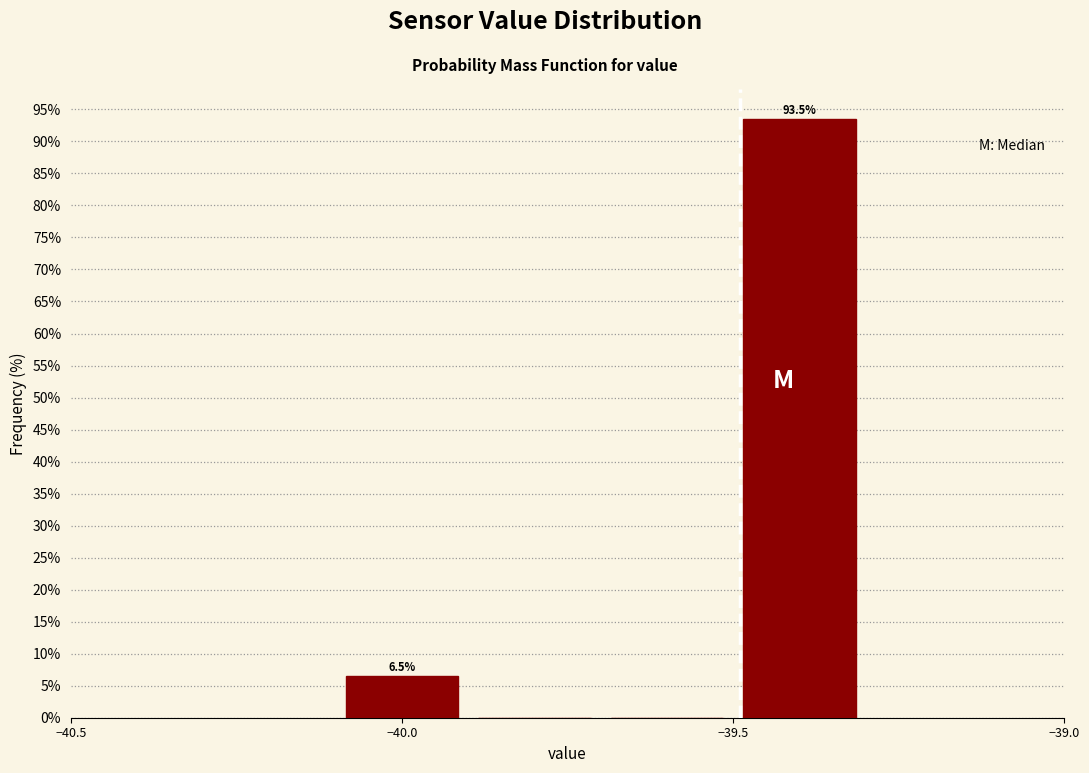

Over which range of the x-axis is the bar tallest?

-39.5 to -39.3